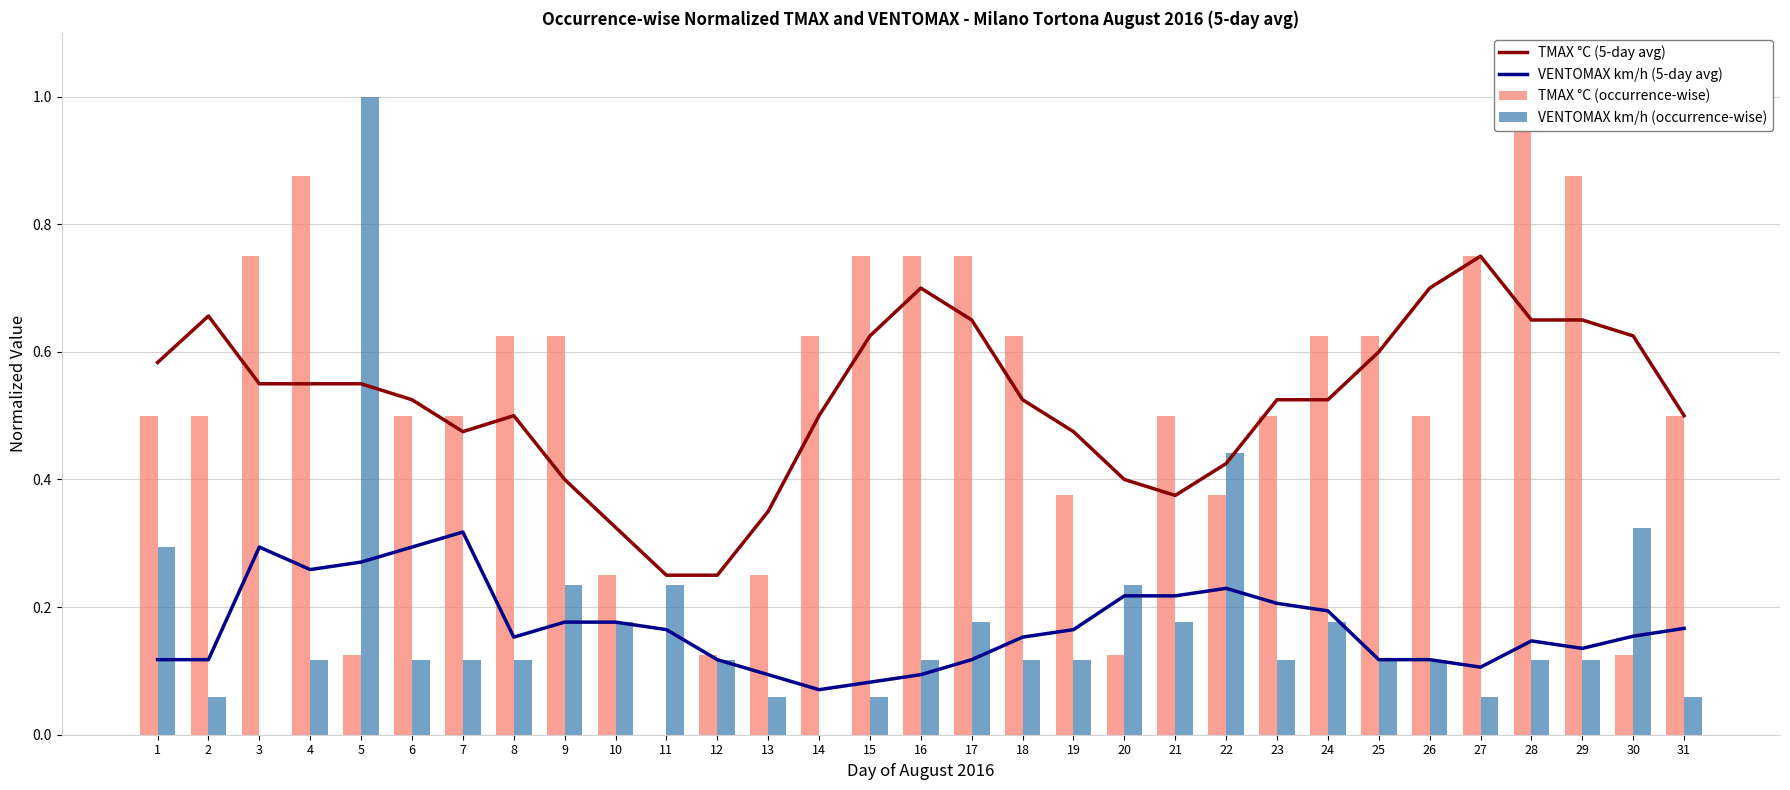

Does the chart contain any negative values?

No